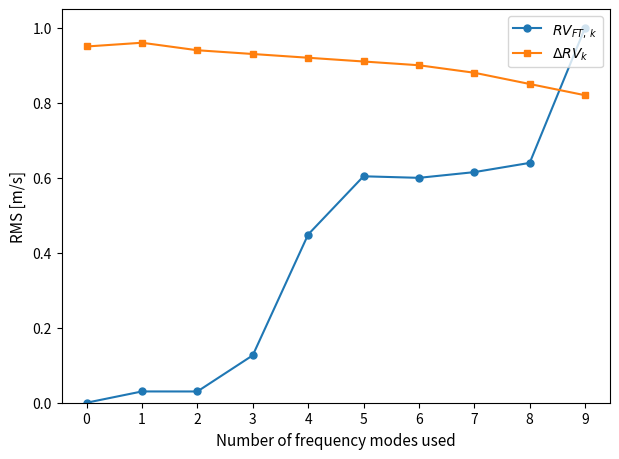

What is the total value across all series at 9?

1.8